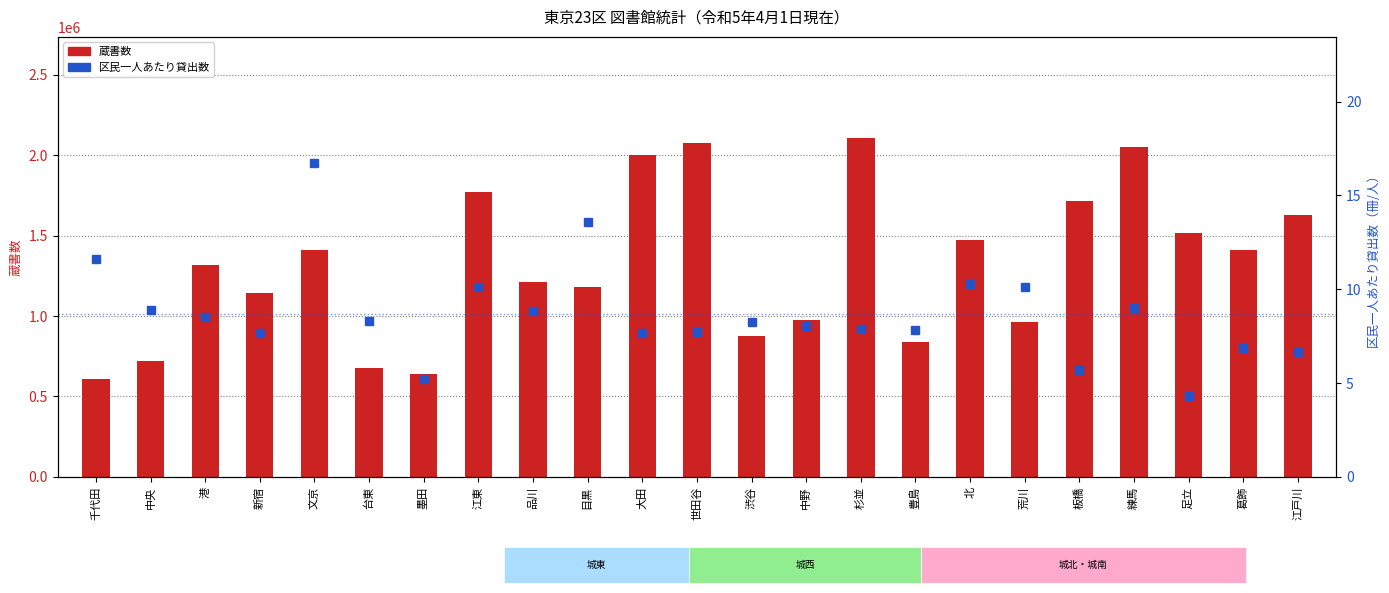

Which series has the widest spread of values?

蔵書数